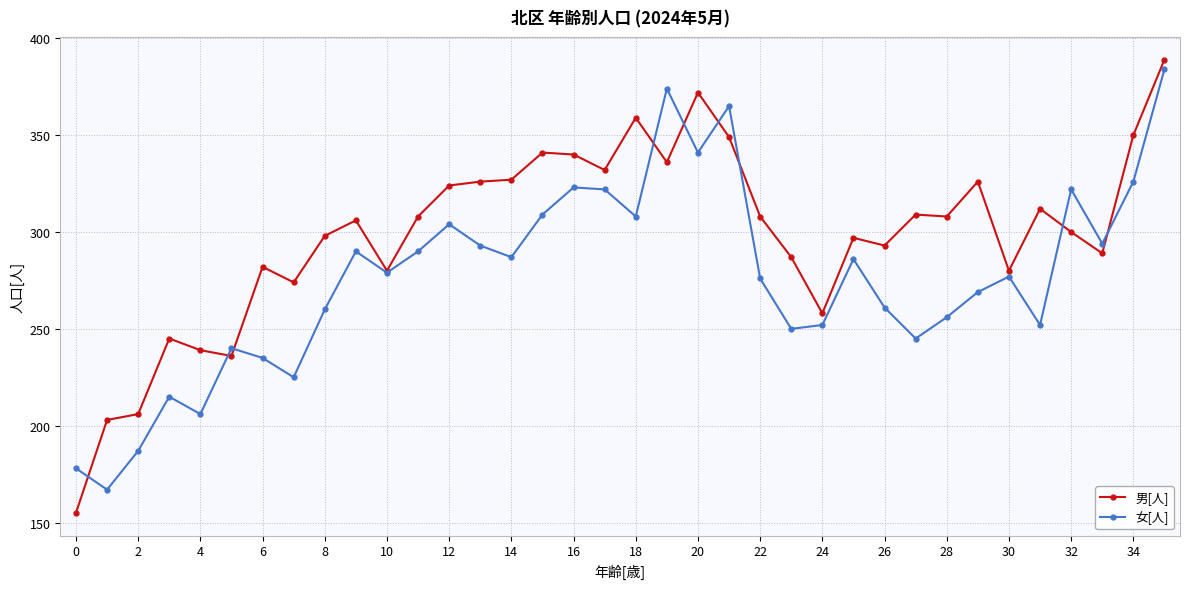

Which series has the largest total across all categories?

男[人]